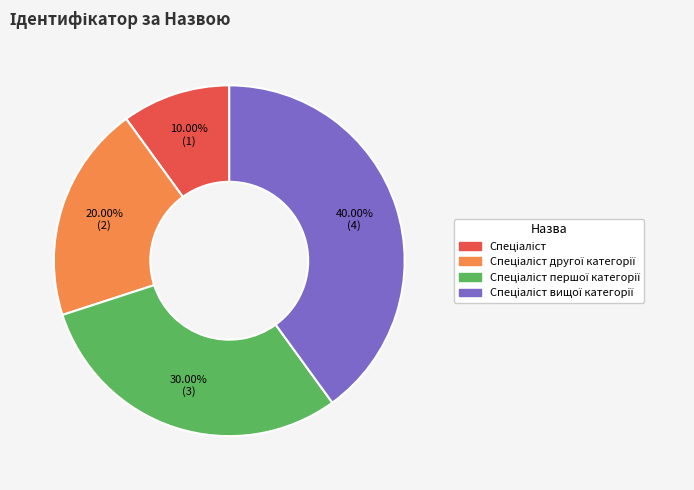

Is there any slice that represents more than half of the pie?

No